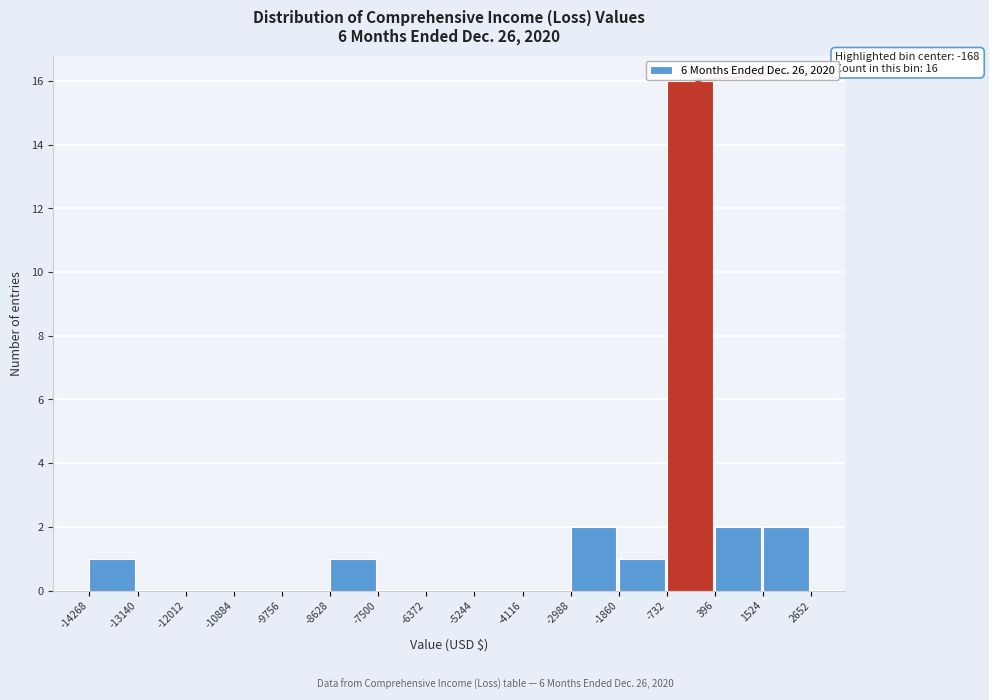

Which range on the x-axis has the tallest bar?

-732 to 396